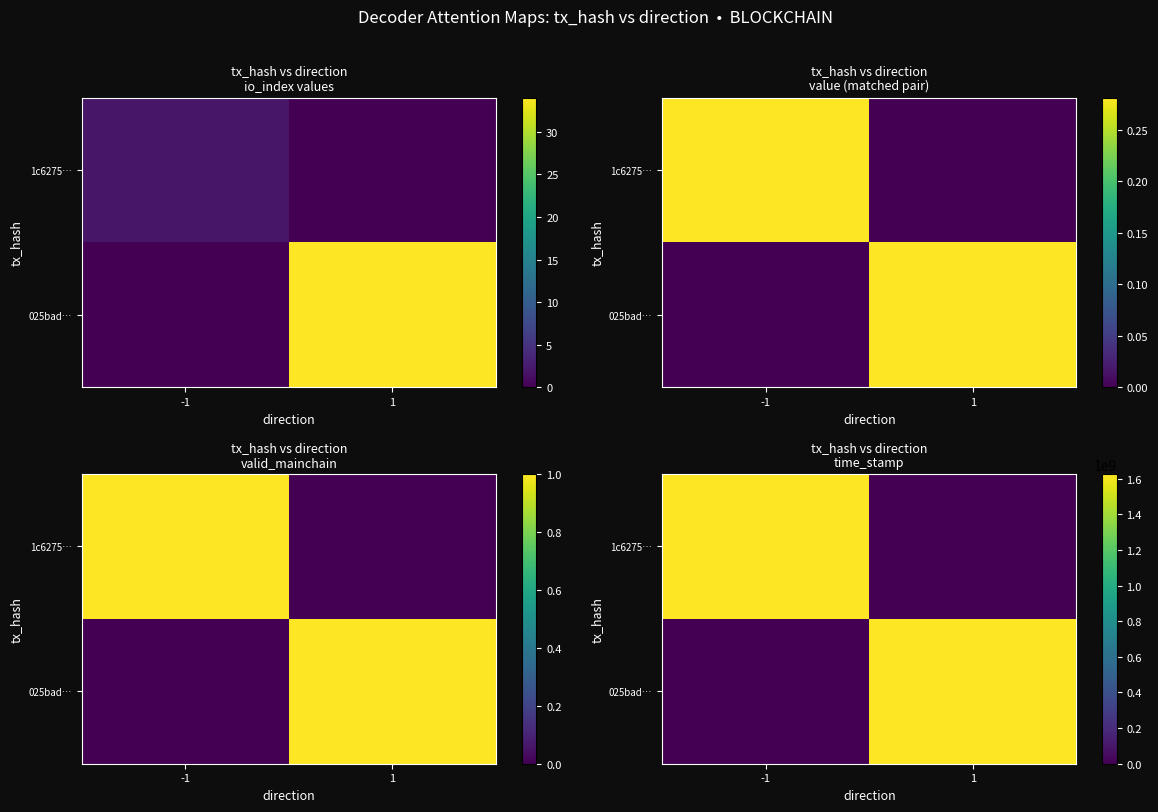

At which category does the chart reach its peak across all series?

-1